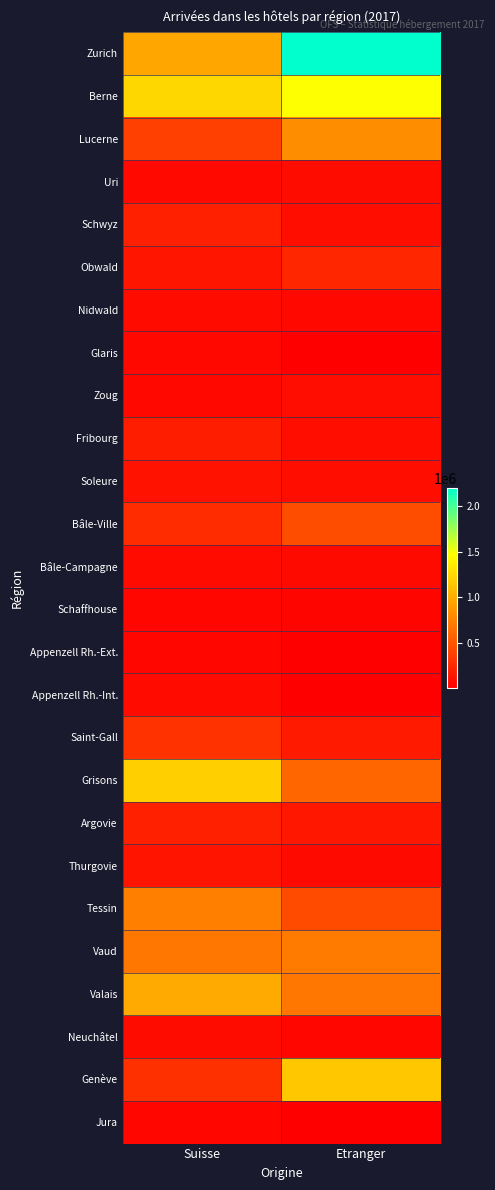

Which series has the largest total across all categories?

Zurich